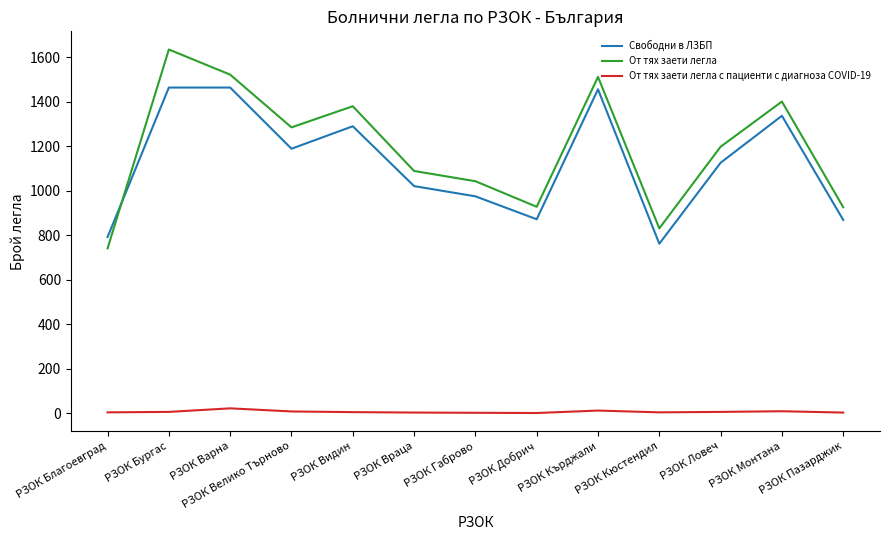

Is it true that Свободни в ЛЗБП equals 1695 at РЗОК Габрово?

False